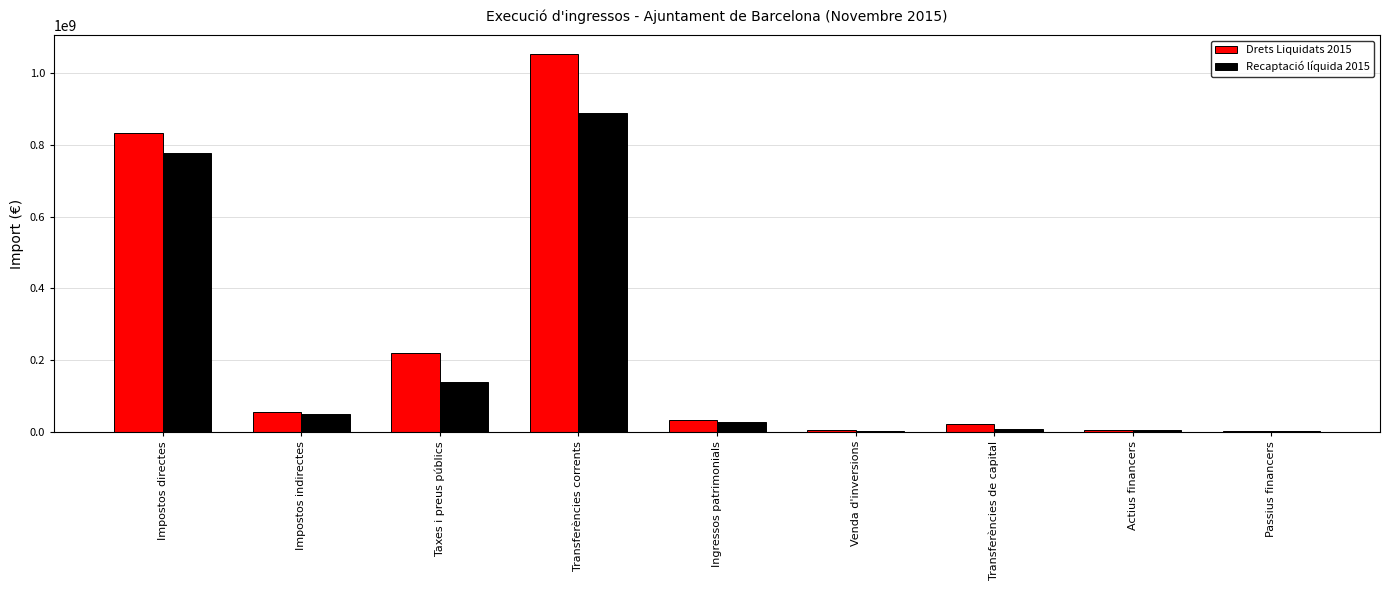

What is the sum of all Drets Liquidats 2015 values?

2229171643.4